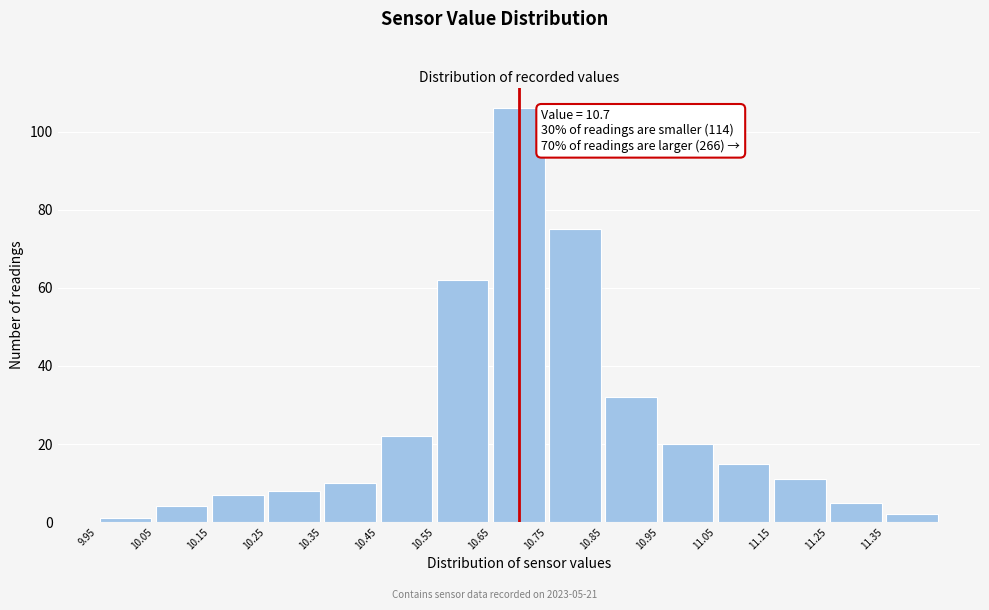

Which range on the x-axis has the tallest bar?

10.65 to 10.75